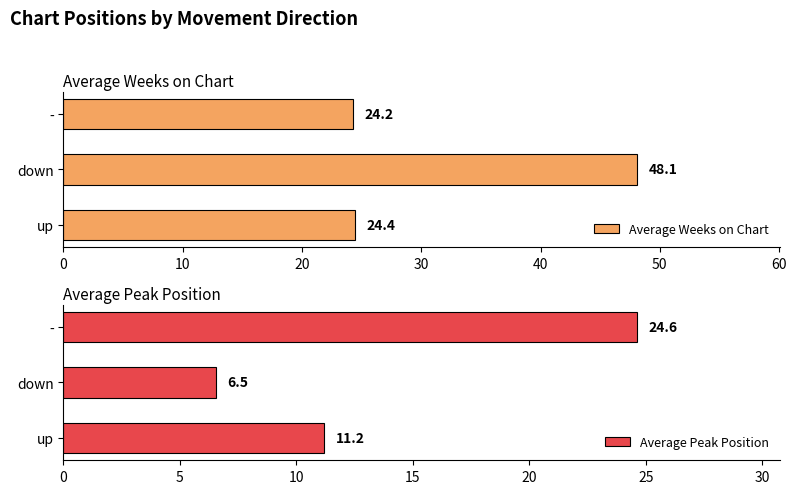

Does the chart contain any negative values?

No